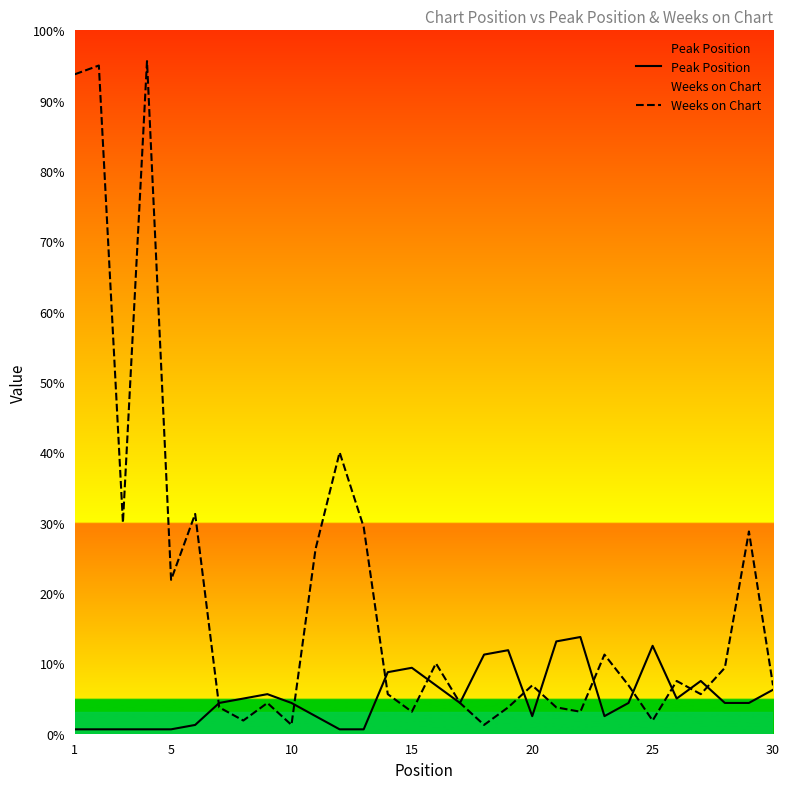

The value of Peak Position at 17 is 8. True or false?

False